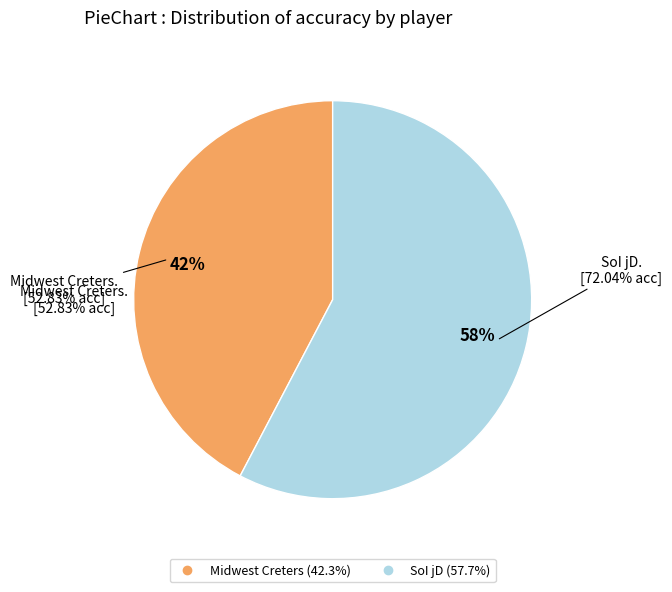

What is the change in value from Midwest Creters to SoI jD?

+19.2